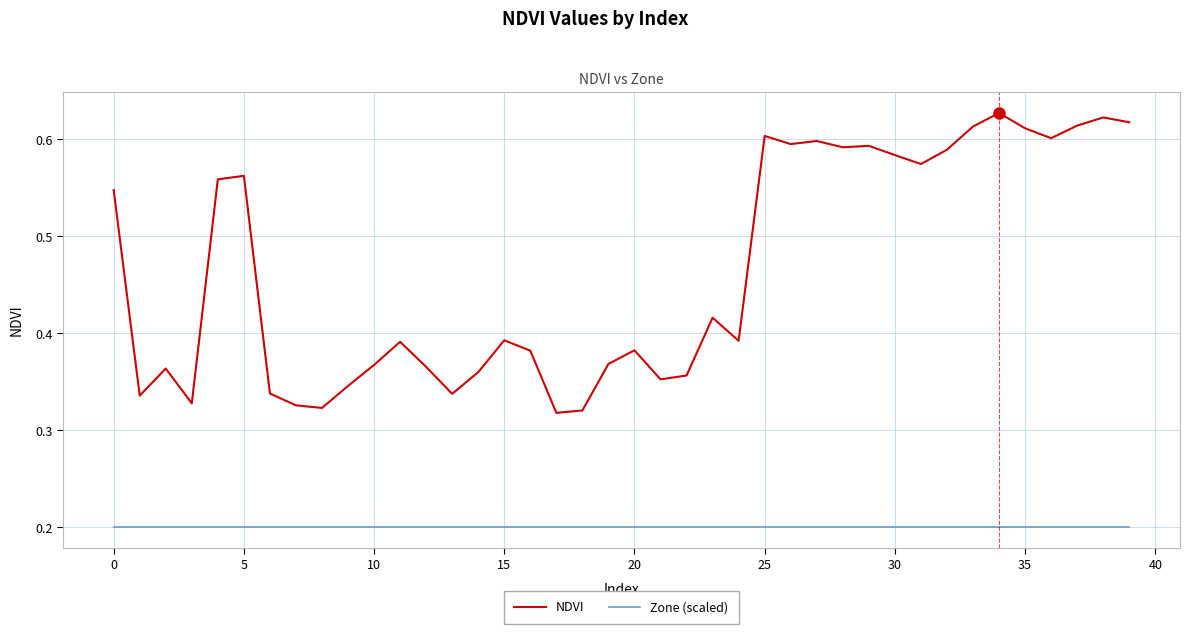

Which series has the largest total across all categories?

NDVI